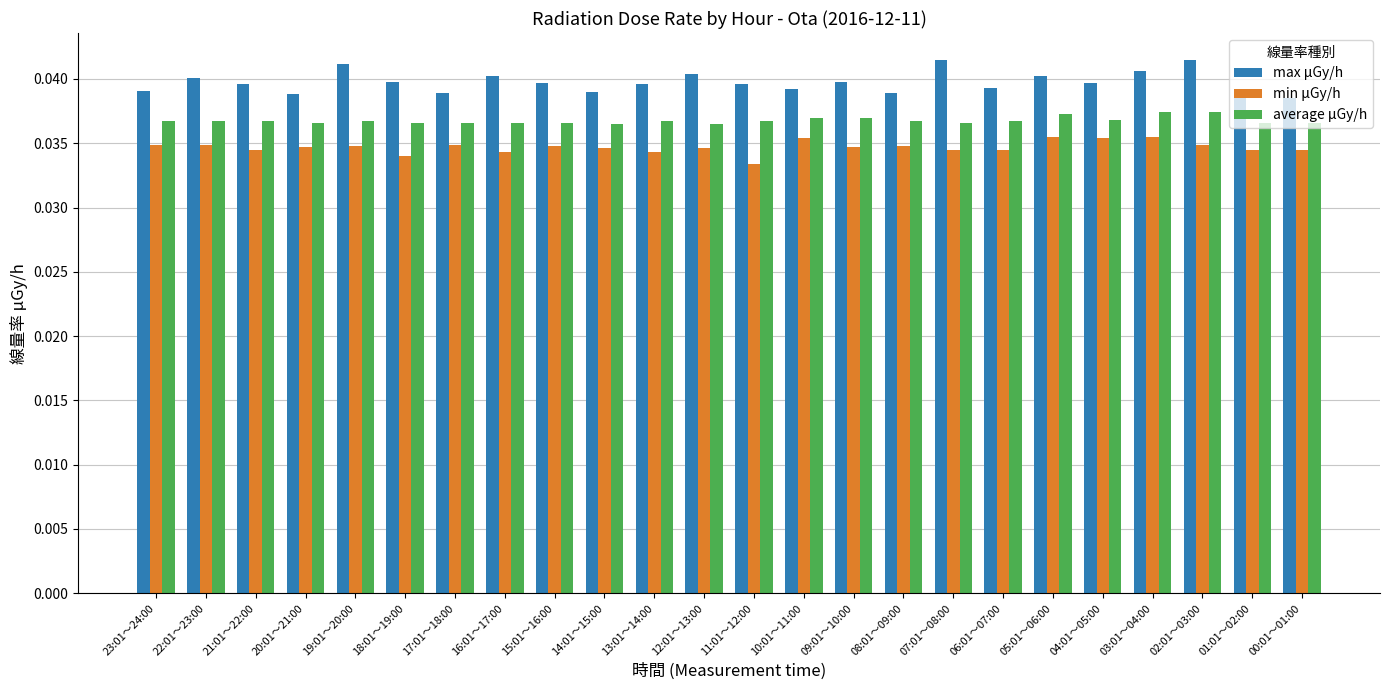

List the series in order of their overall mean, highest first.

max μGy/h, average μGy/h, min μGy/h